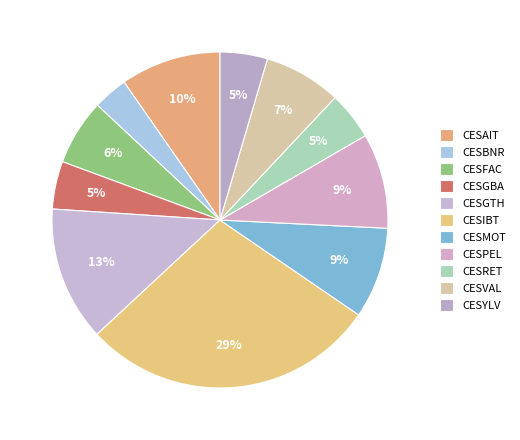

Which has a higher value, CESPEL or CESGBA?

CESPEL